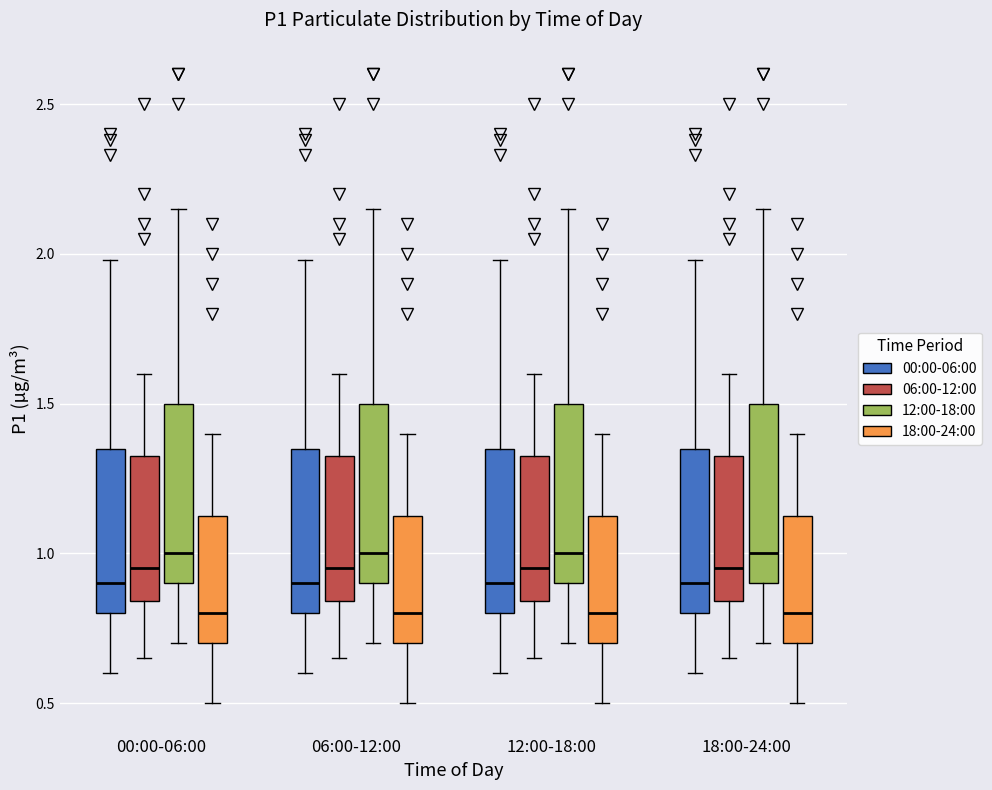

Where does the upper whisker of the box for 18:00-24:00 (00:00-06:00) end on the y-axis? The values are not printed on the chart, so give them approximately, as read against the axis.

2.00